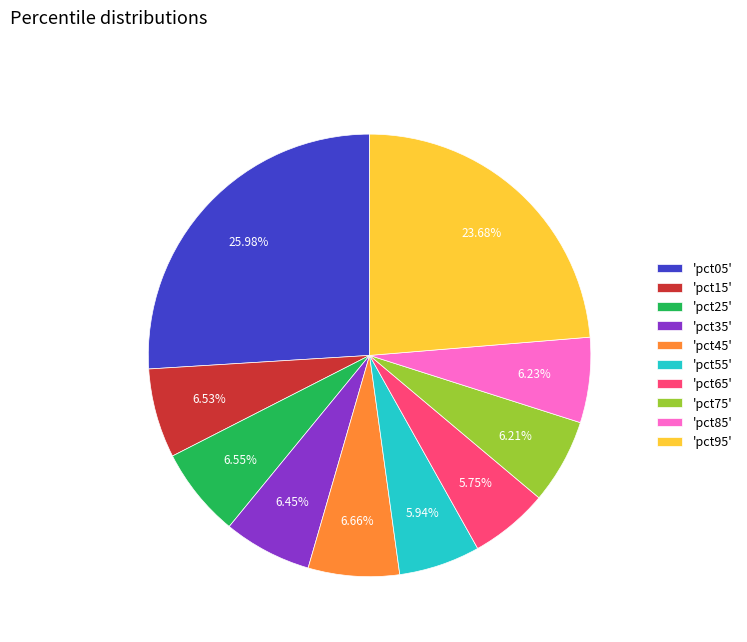

Is the sum of 'pct45' and 'pct75' greater than half?

No